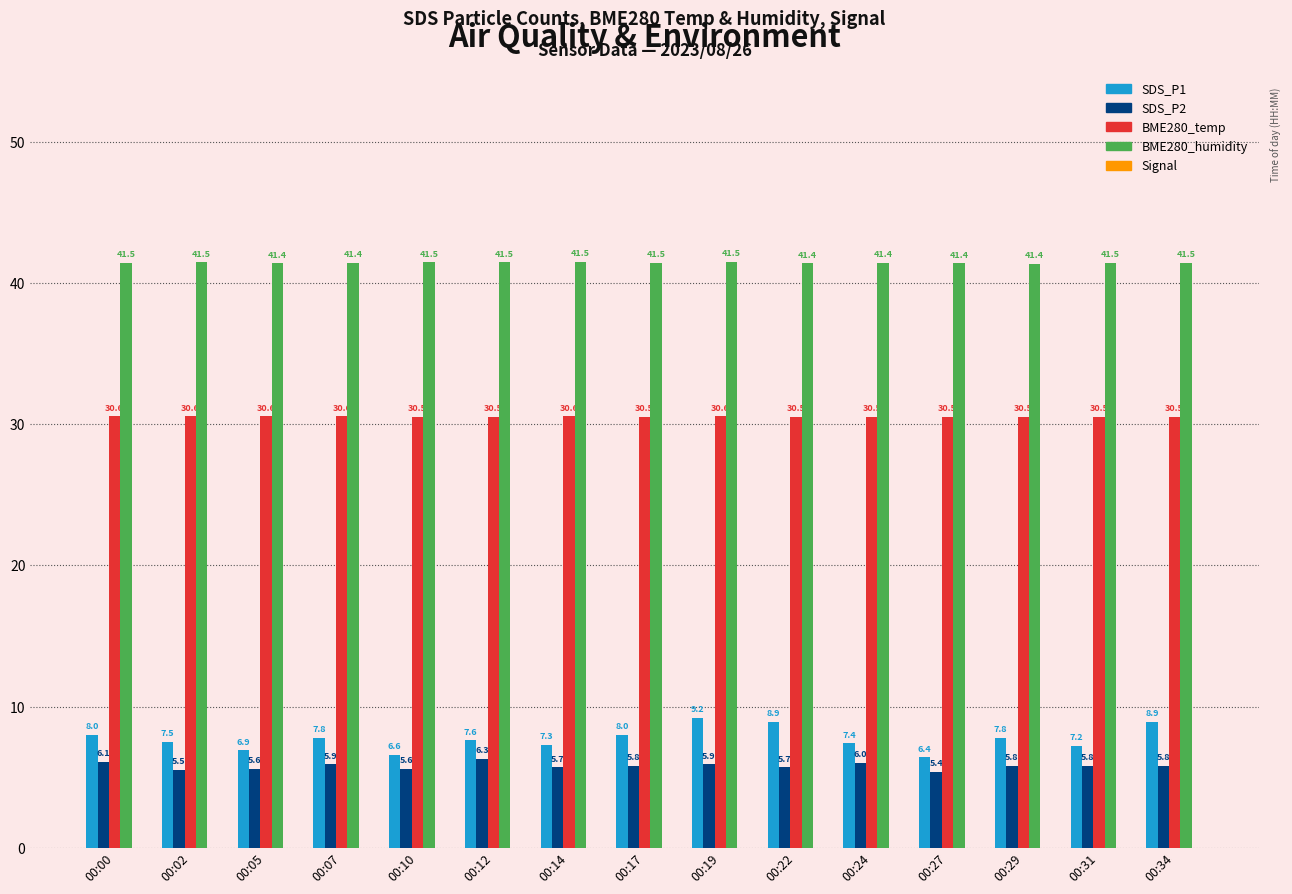

Which category has the highest value in the SDS_P2 series?

00:12